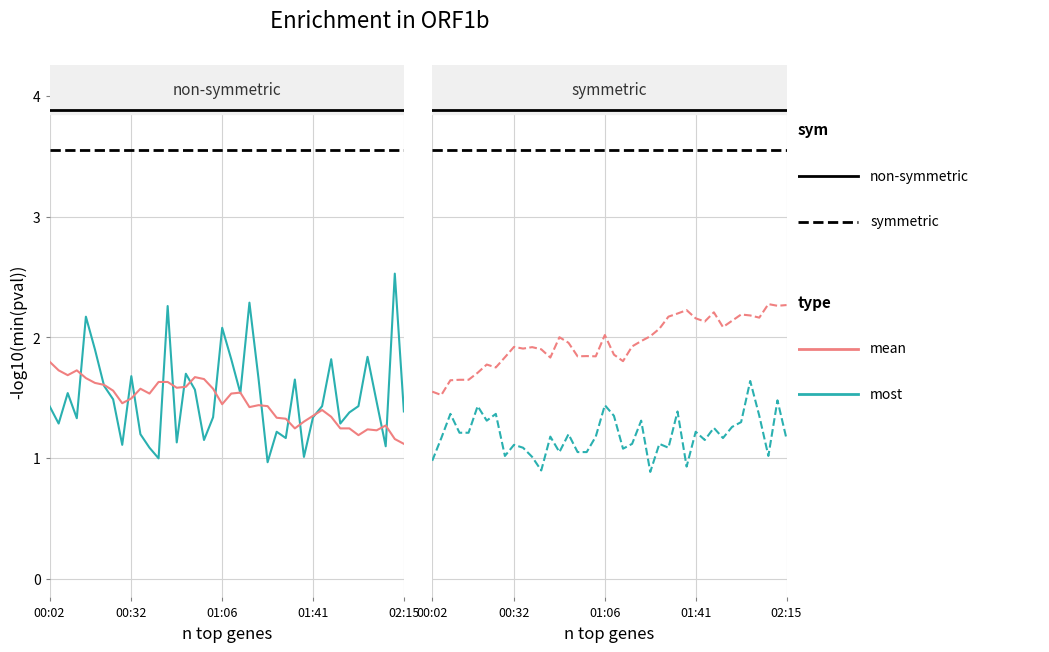

True or false: mean has a value of 3.3 at 36.

False